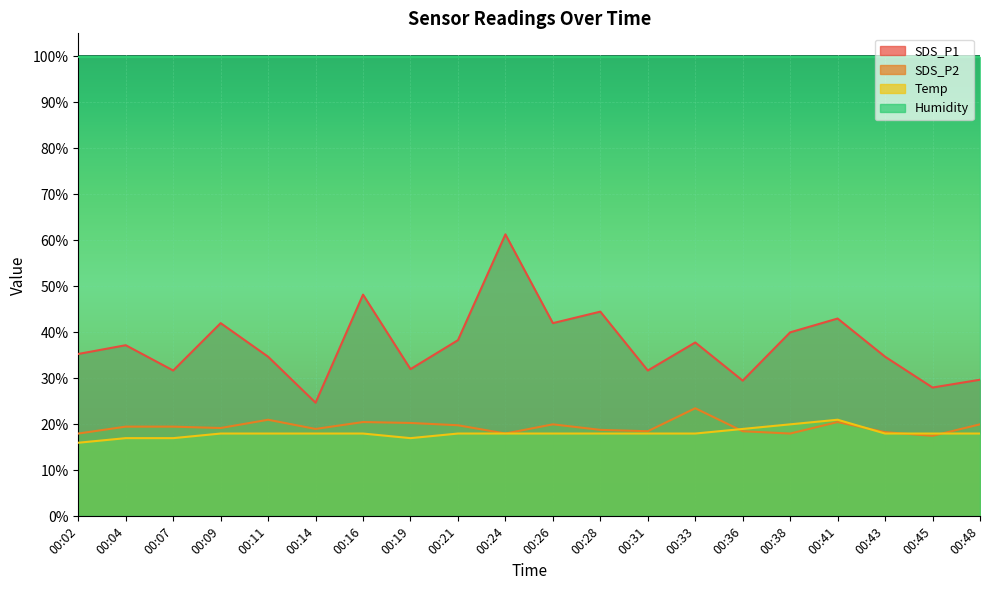

What is the value of the SDS_P1 point at the 2nd from the left?

37.2